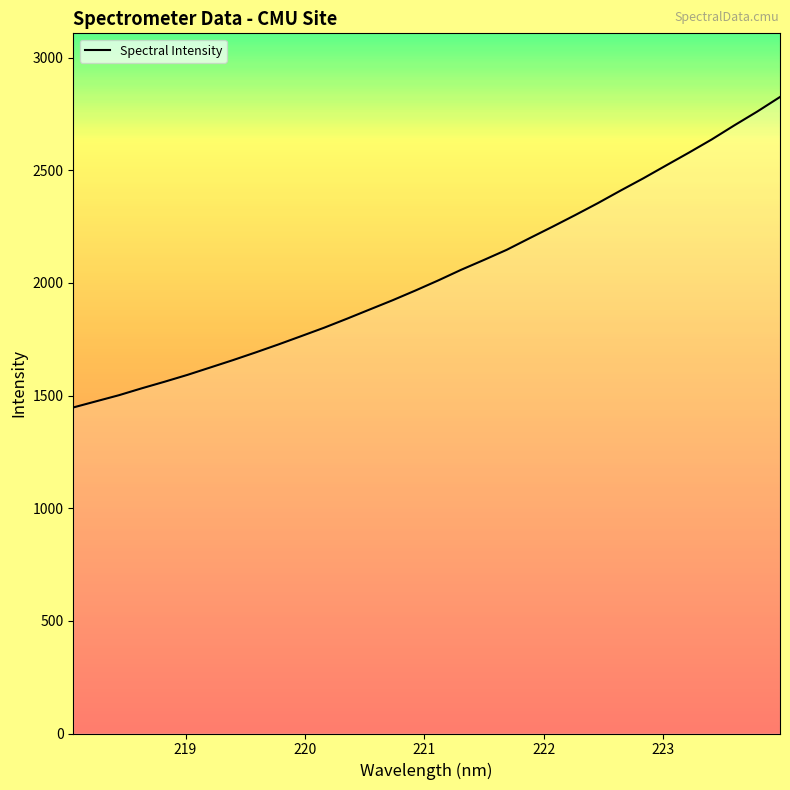

What is the sum of all values?

65308.8